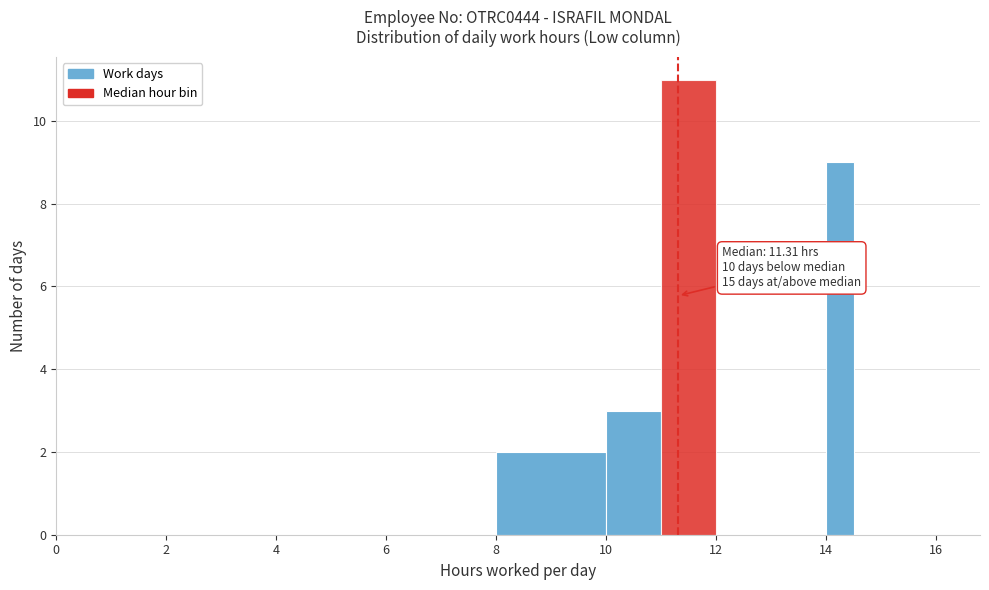

Around what value on the x-axis is the tallest bar? Give the approximate position of its centre, as read against the axis.

11.6